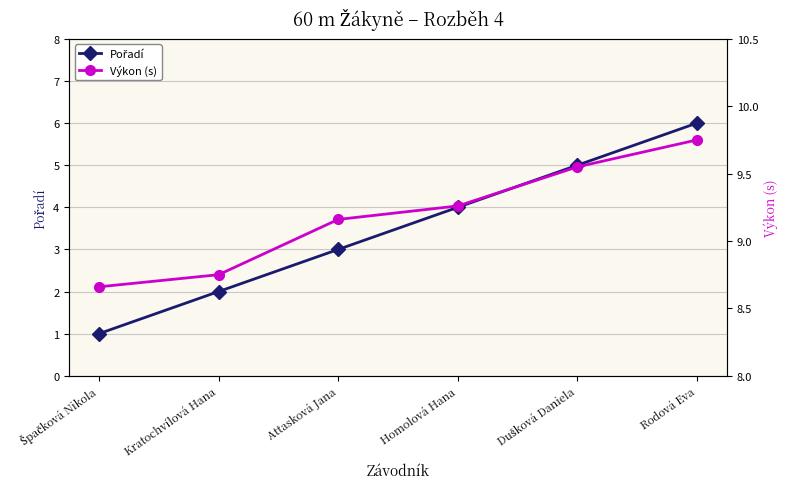

At Rodová Eva, list the series in order from largest to smallest.

Výkon (s), Pořadí